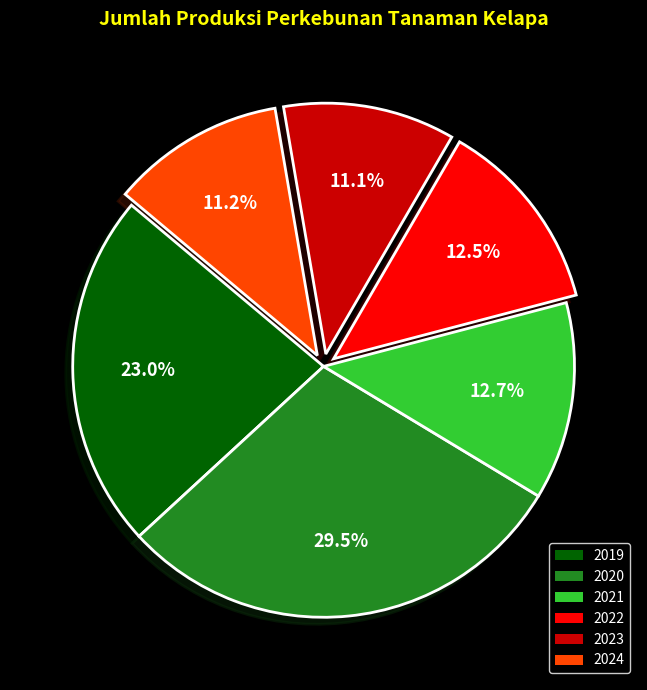

Is there any slice that represents more than half of the pie?

No